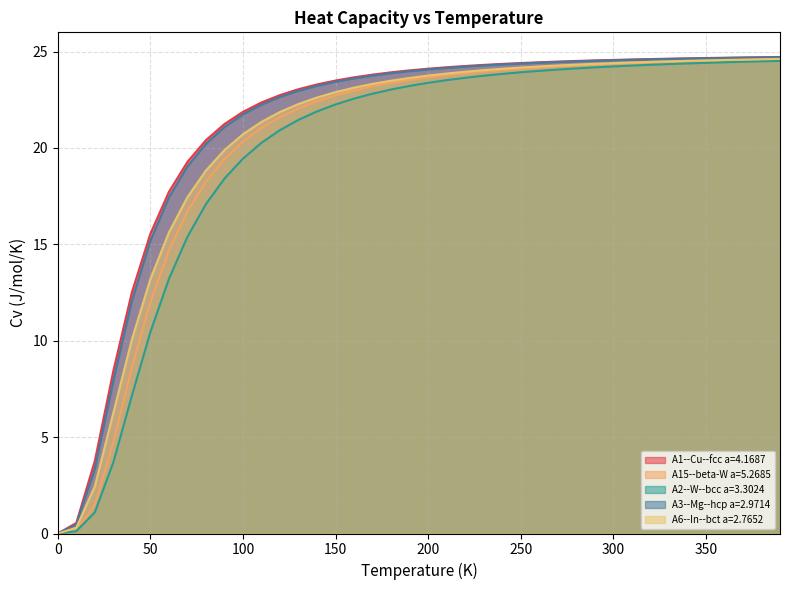

What are all the series names shown in the legend?

A1--Cu--fcc a=4.1687, A15--beta-W a=5.2685, A2--W--bcc a=3.3024, A3--Mg--hcp a=2.9714, A6--In--bct a=2.7652